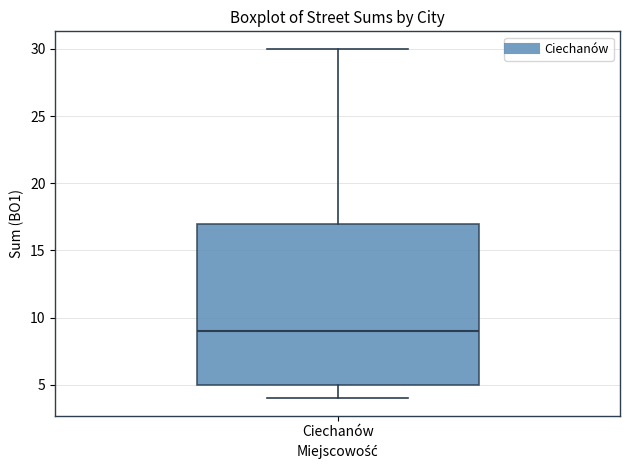

Transcribe this box plot: give where the median line is, the range the box spans, and where the two whiskers end, as read against the y-axis. The values are not printed on the chart, so give them approximately, as read against the axis.

median 9, box 5 to 17, whiskers 4 to 30